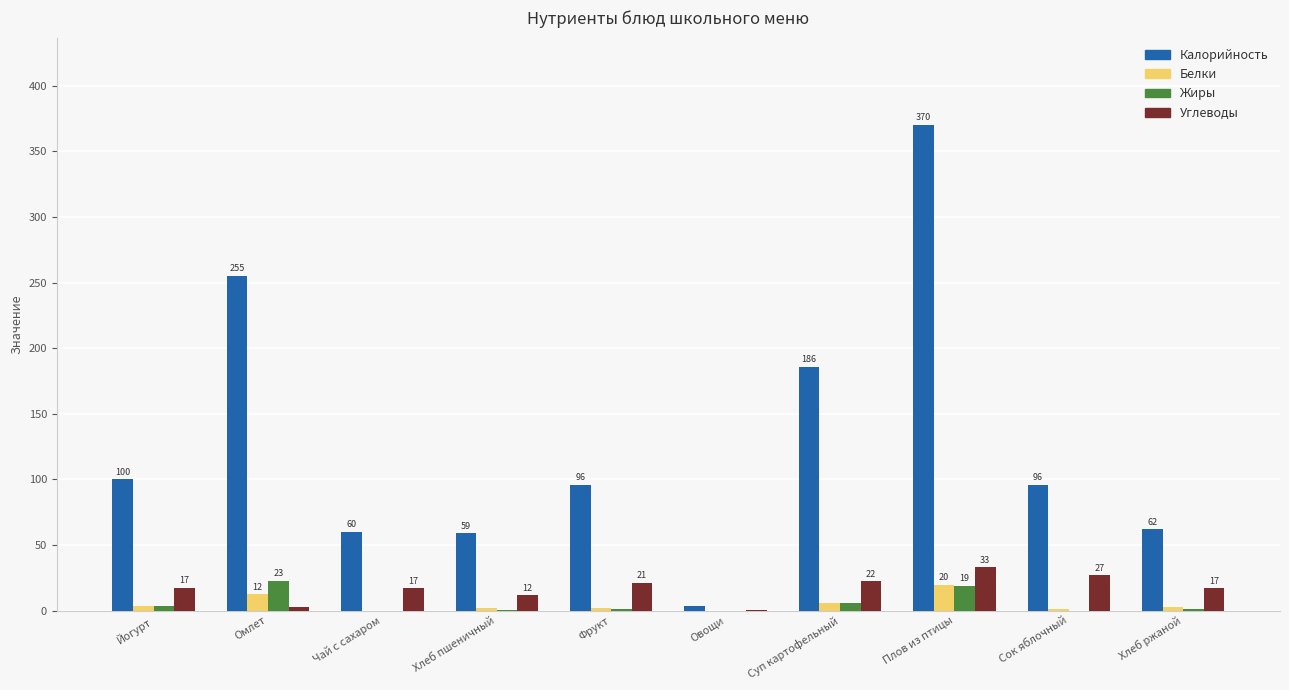

What is the highest value of the Калорийность series?

370.0